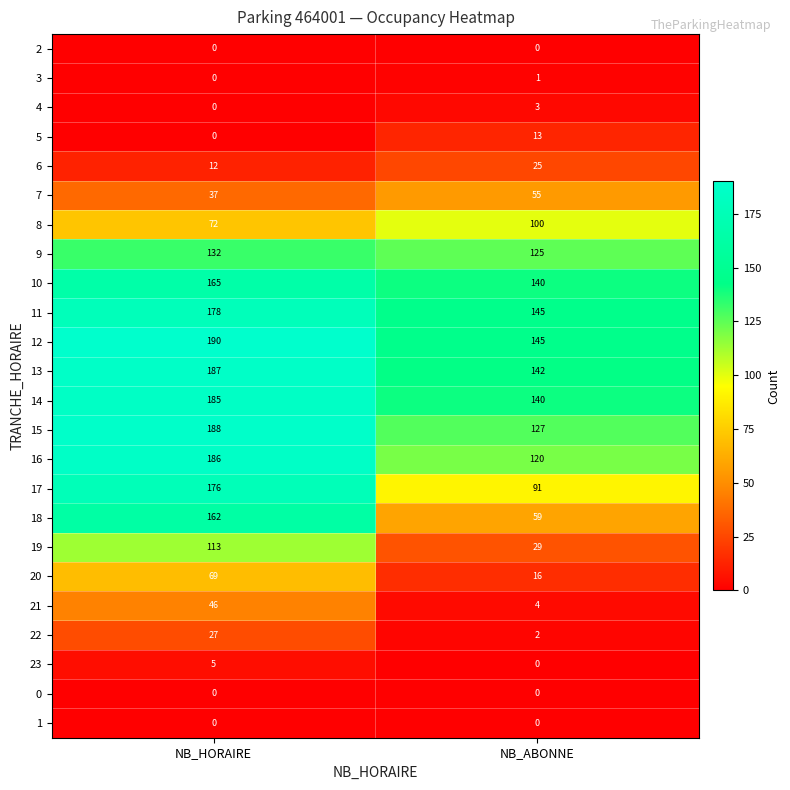

Which series changed the most between NB_HORAIRE and NB_ABONNE?

18